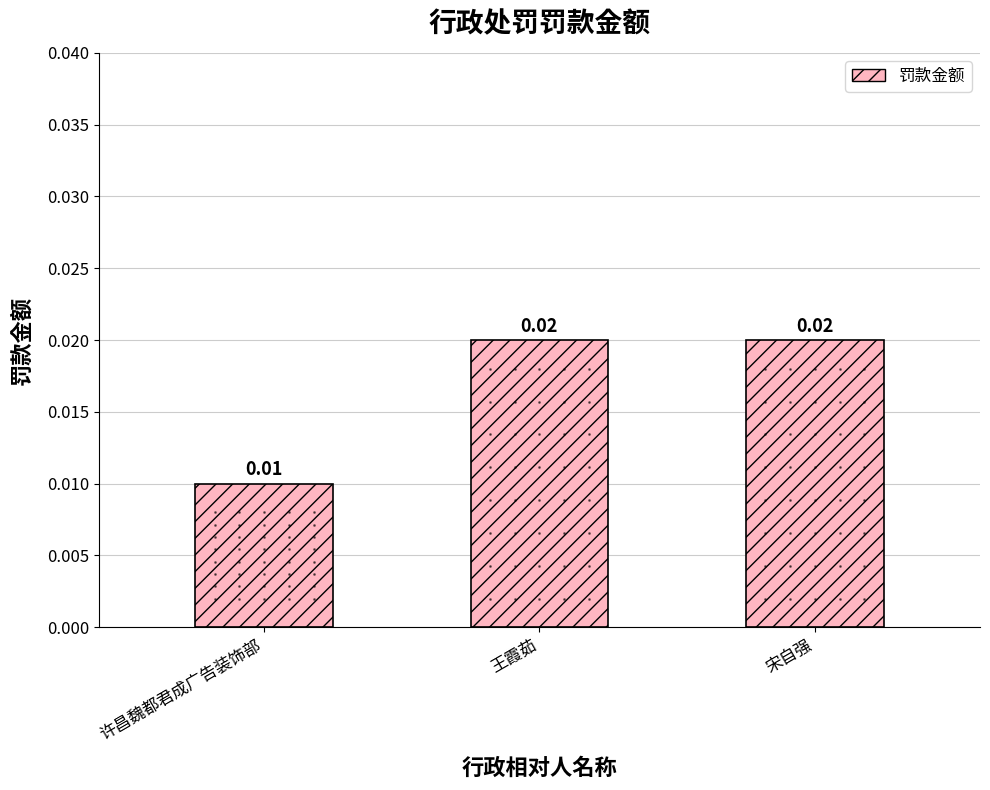

What position from the left is 宋自强?

3